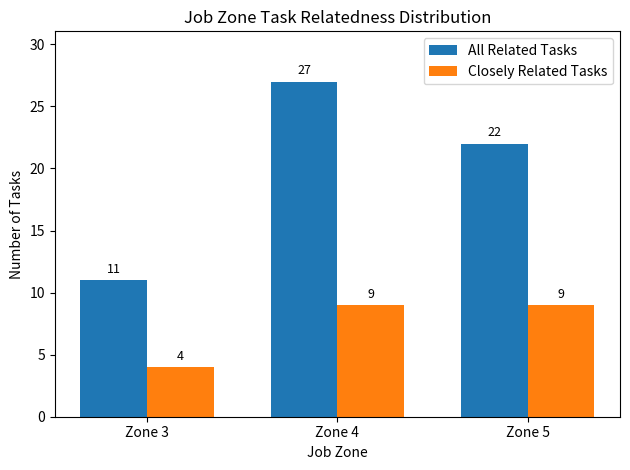

What is the difference between the second highest and minimum values in the All Related Tasks series?

11